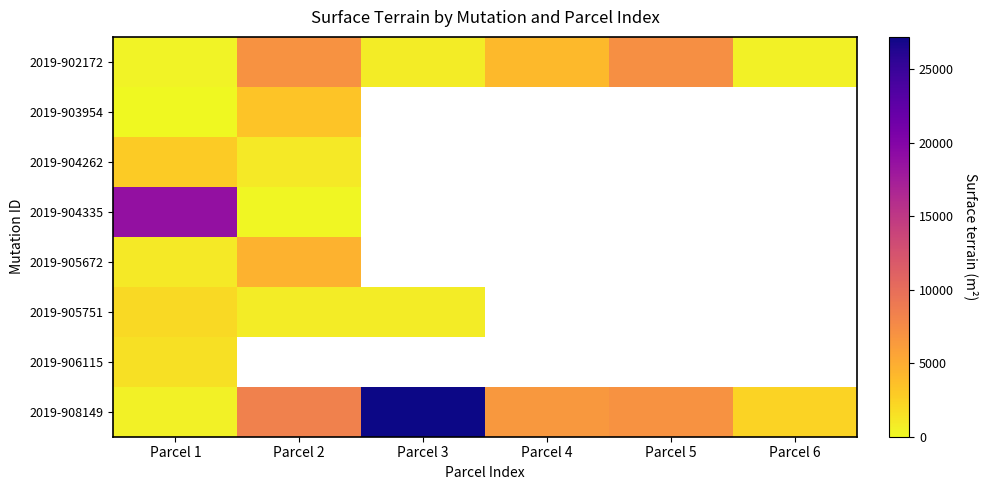

What is the total value across all series at Parcel 1?

27248.0